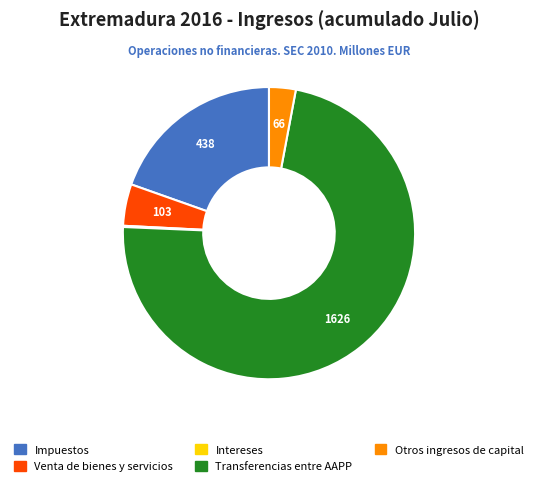

Is there any slice that represents more than half of the pie?

Yes